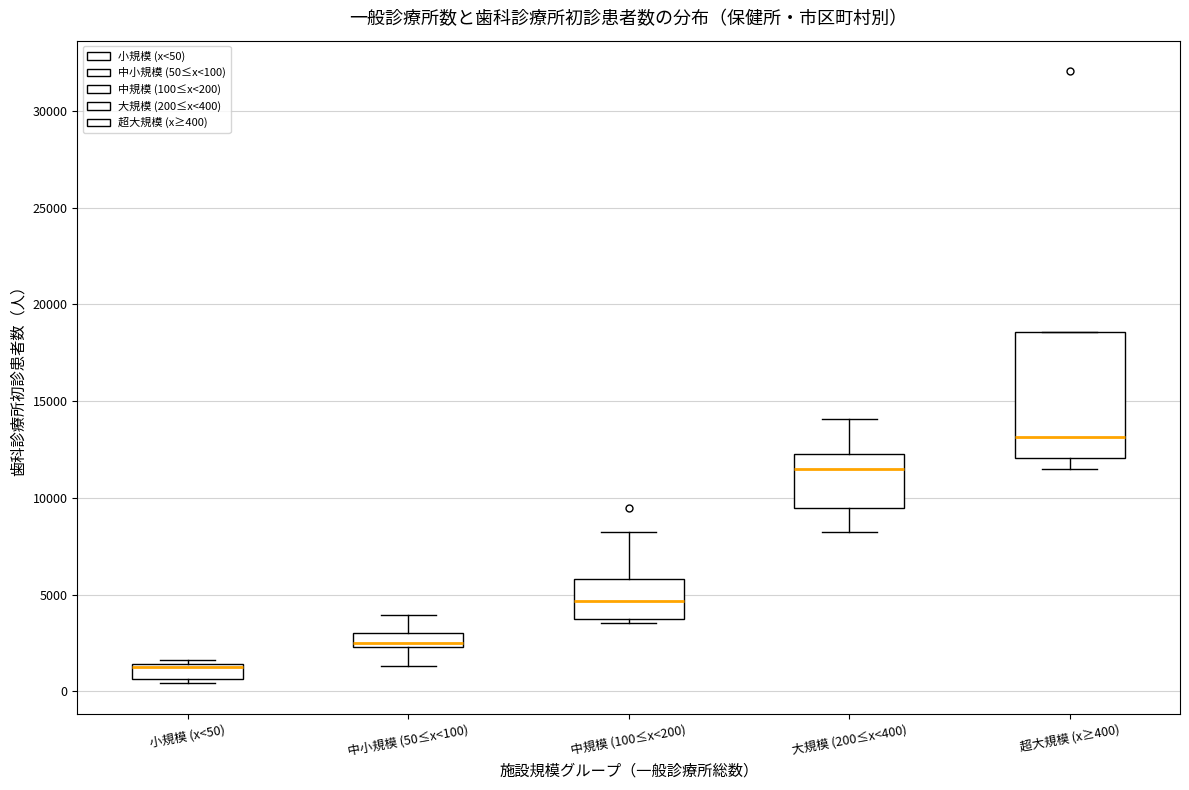

Which box is the tallest, from its lower edge to its upper edge?

超大規模 (x≥400)